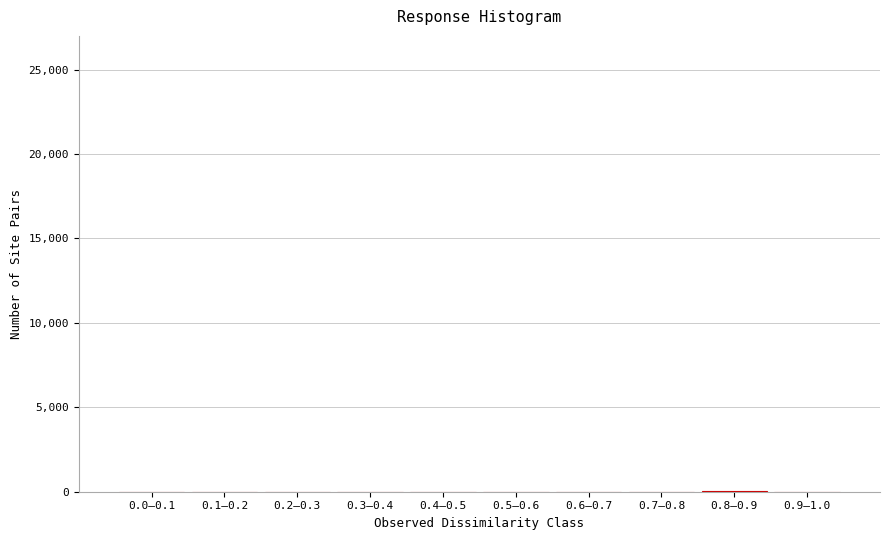

What is the sum of all values?

40